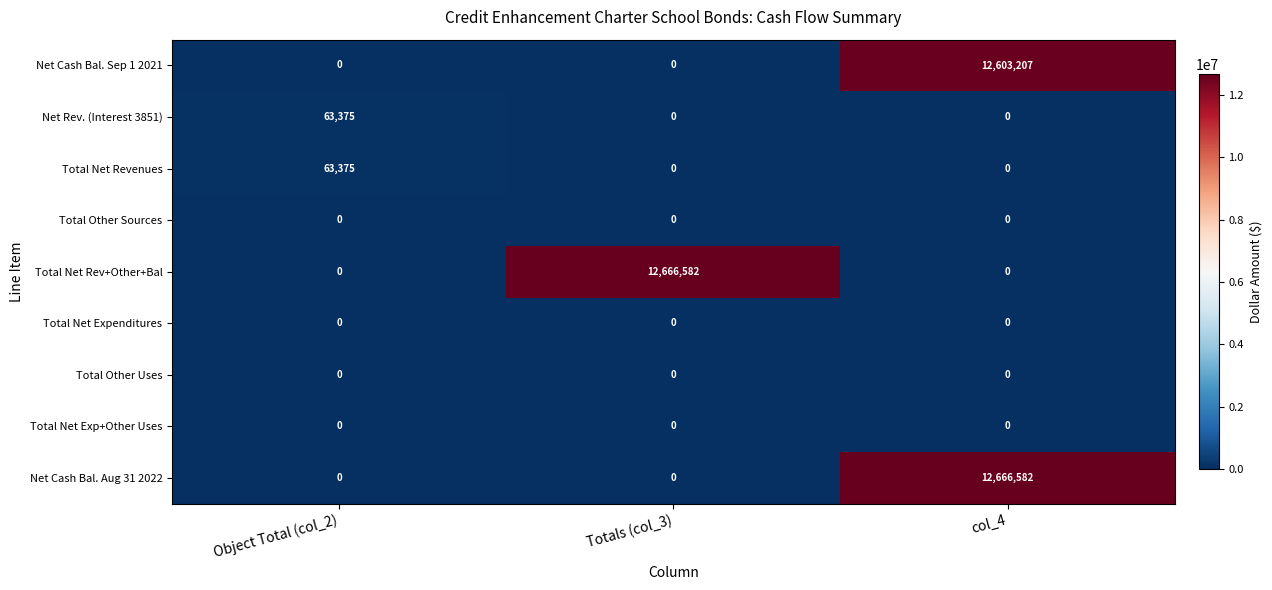

What is the spread (max minus min) of values at col_4?

12666582